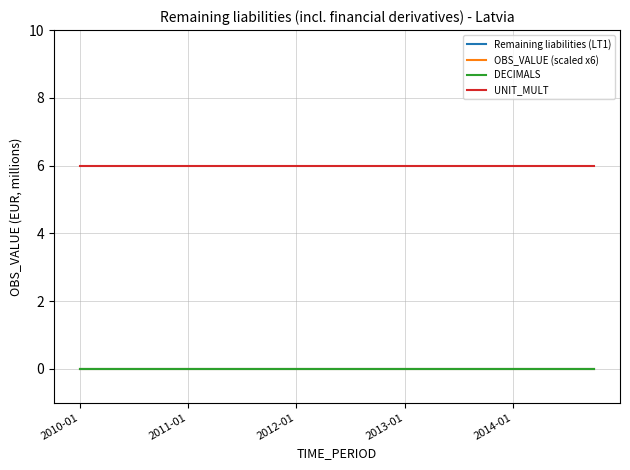

True or false: DECIMALS has more than 1 points higher than both neighbors.

False